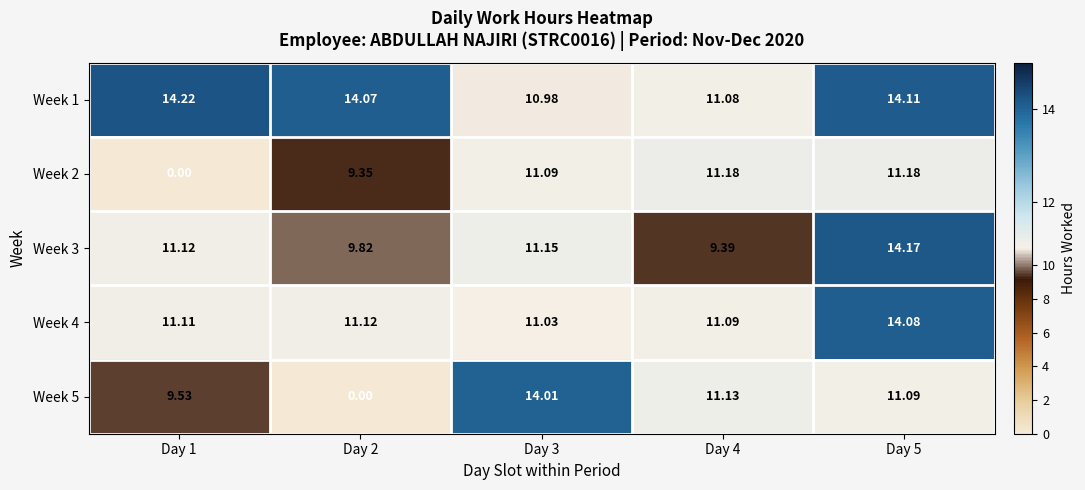

Is the value of Week 4 at Day 1 greater than the value of Week 1 at Day 4?

Yes